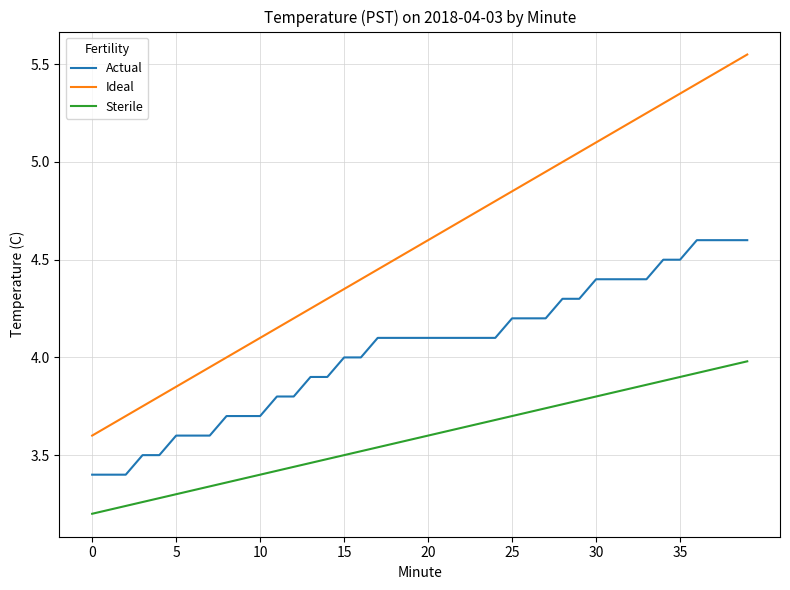

Which series has the largest total across all categories?

Ideal